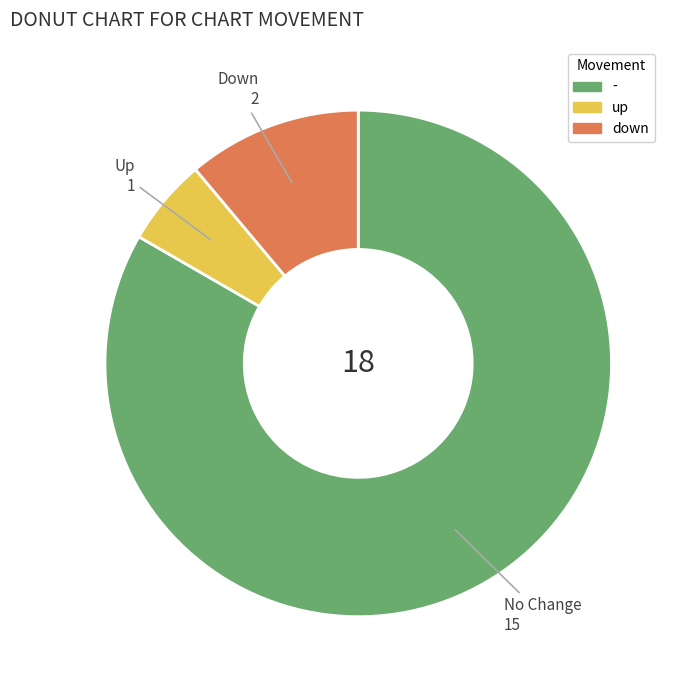

Is down the majority of the pie?

No